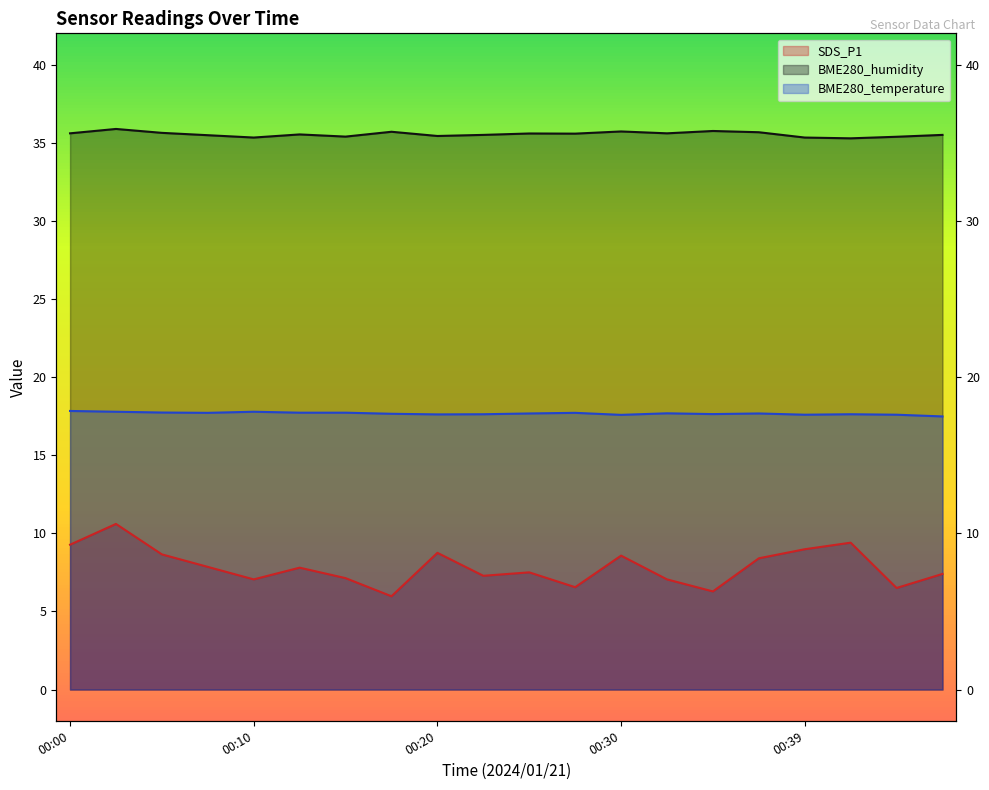

Where is the first local minimum for BME280_humidity?

00:10